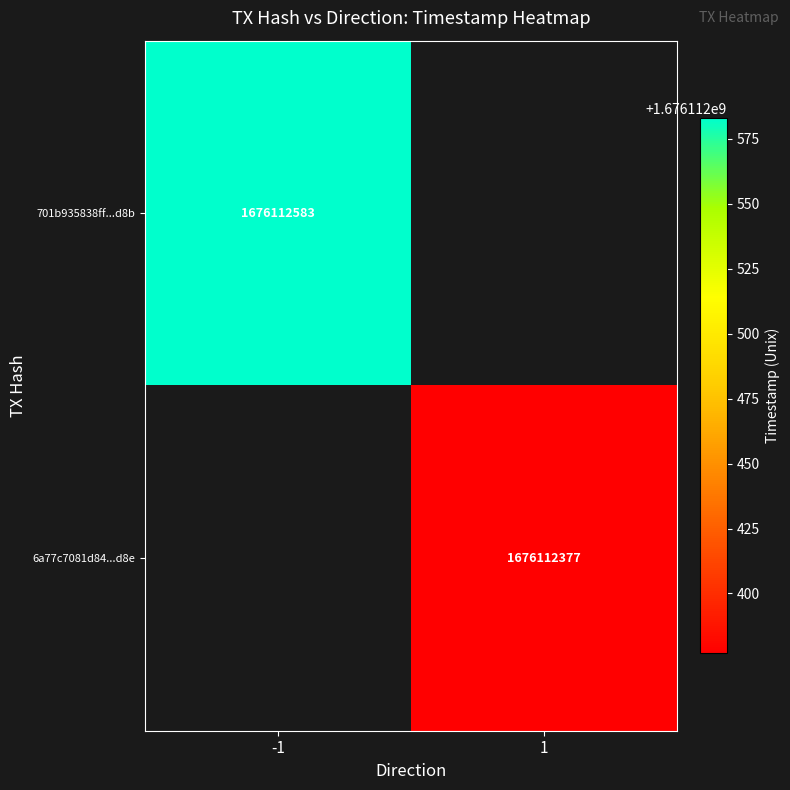

The value of 701b935838ff69b976db37a925b0890a92b5d8b at direction is -2. True or false?

False